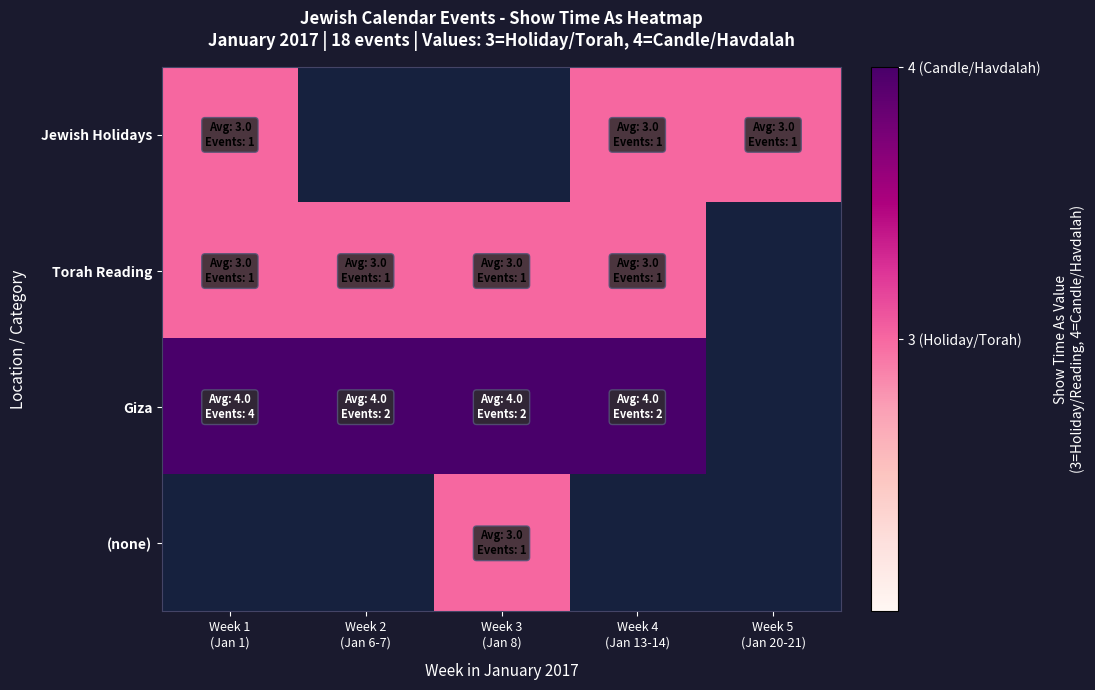

At which label is Jewish Holidays closest to 3?

Week 1 (Jan 1)